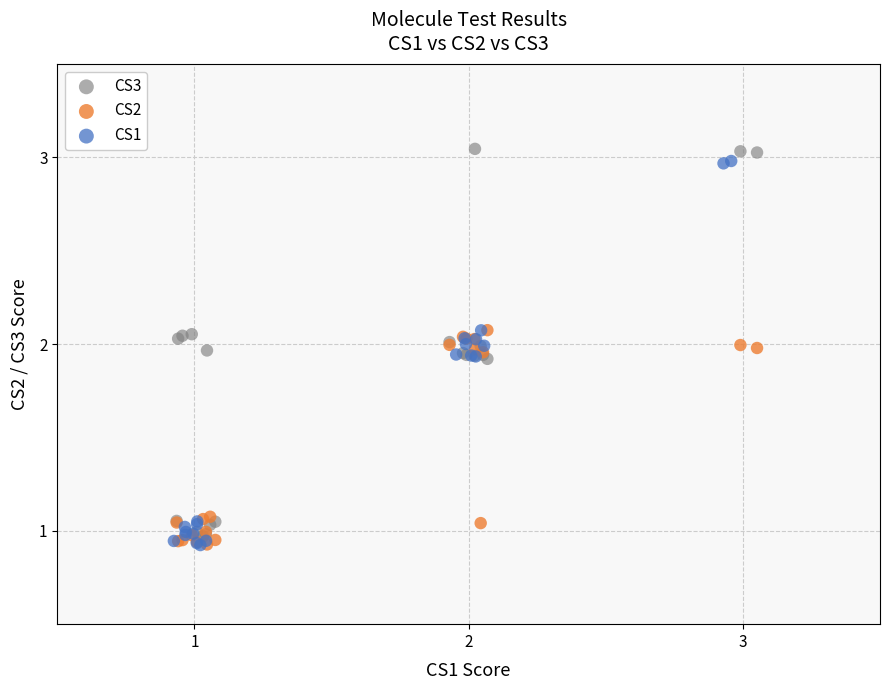

Which series reaches the maximum Y coordinate?

CS3